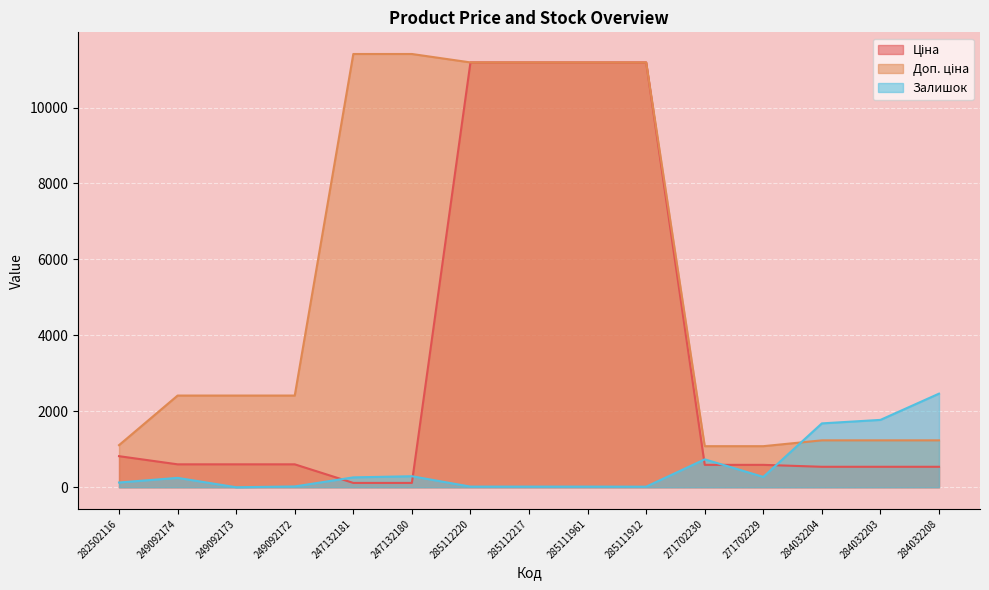

What is the label of the 15th point from the left?

284032208